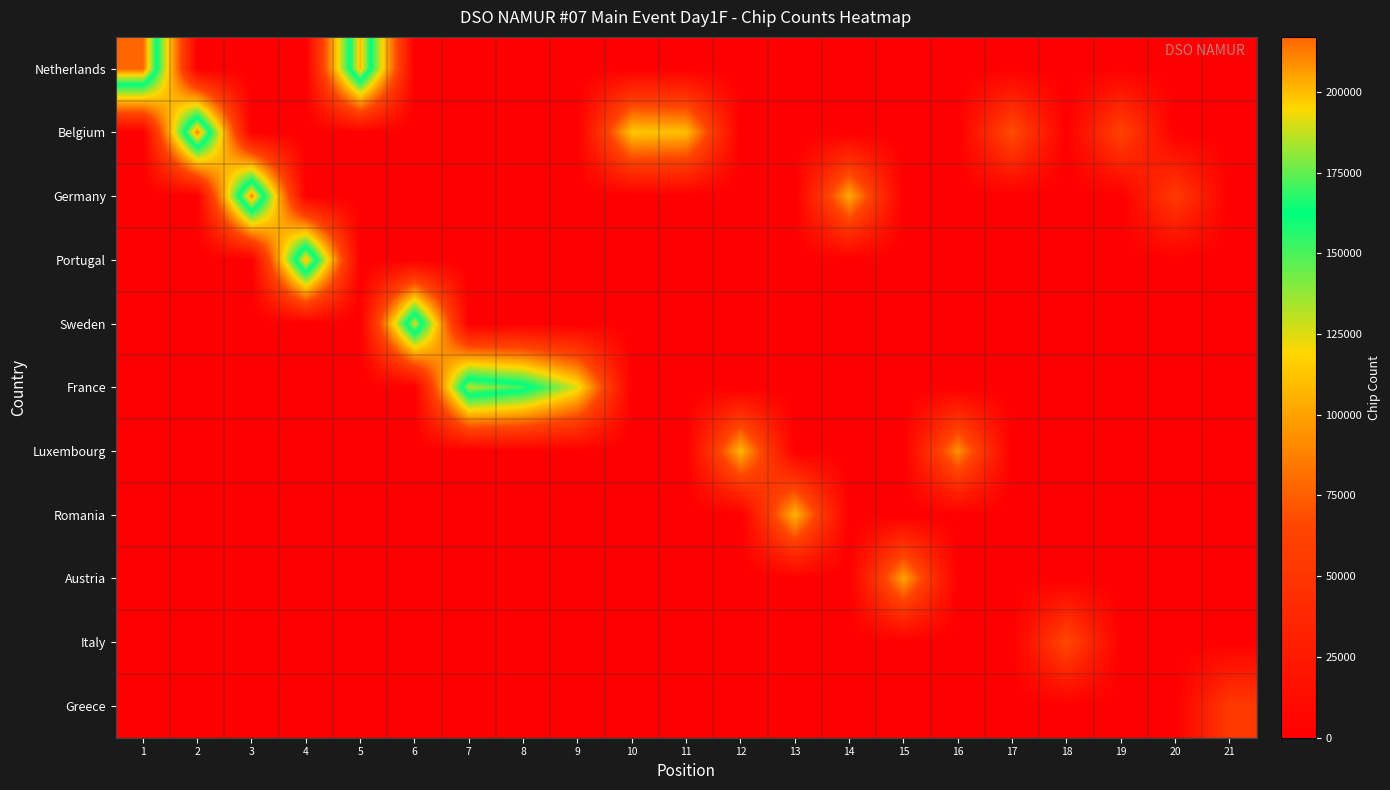

List the series in order of their peak value, lowest first.

Greece, Italy, Austria, Luxembourg, Romania, France, Sweden, Portugal, Germany, Belgium, Netherlands